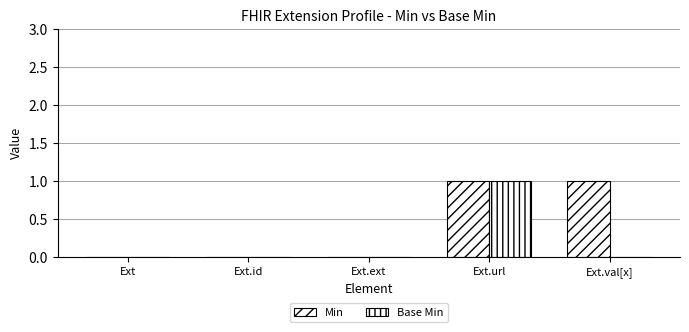

Reading left to right, what are all the values shown in this chart?

Min: Ext=0	Ext.id=0	Ext.ext=0	Ext.url=1	Ext.val[x]=1
Base Min: Ext=0	Ext.id=0	Ext.ext=0	Ext.url=1	Ext.val[x]=0